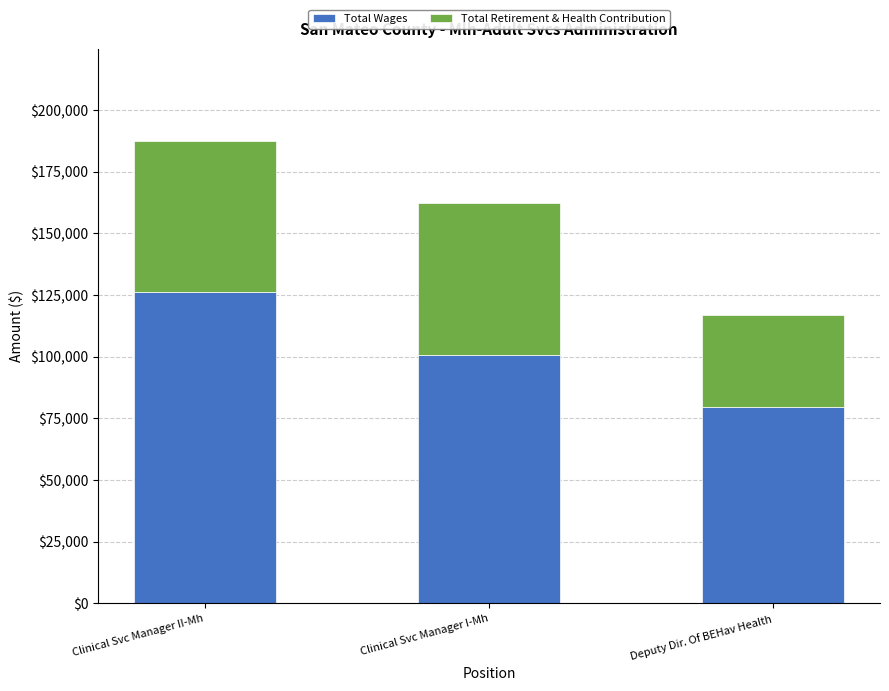

Is it true that Total Wages equals 143234 at Clinical Svc Manager I-Mh?

False